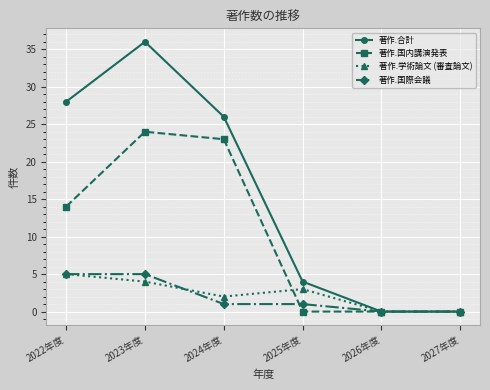

Reading right to left, what are all the values shown in this chart?

著作.合計: 0	0	4	26	36	28
著作.国内講演発表: 0	0	0	23	24	14
著作.学術論文 (審査論文): 0	0	3	2	4	5
著作.国際会議: 0	0	1	1	5	5